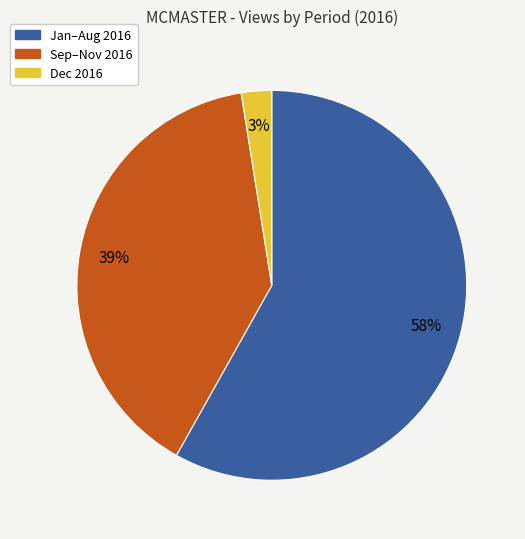

To the nearest percent, what is the average slice percentage?

33%